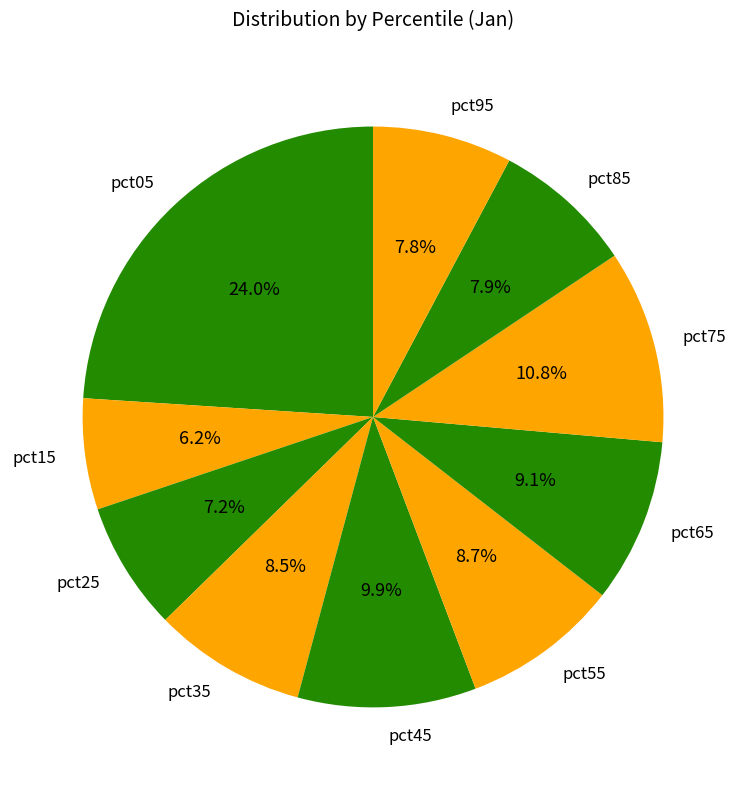

Is pct55 the majority of the pie?

No